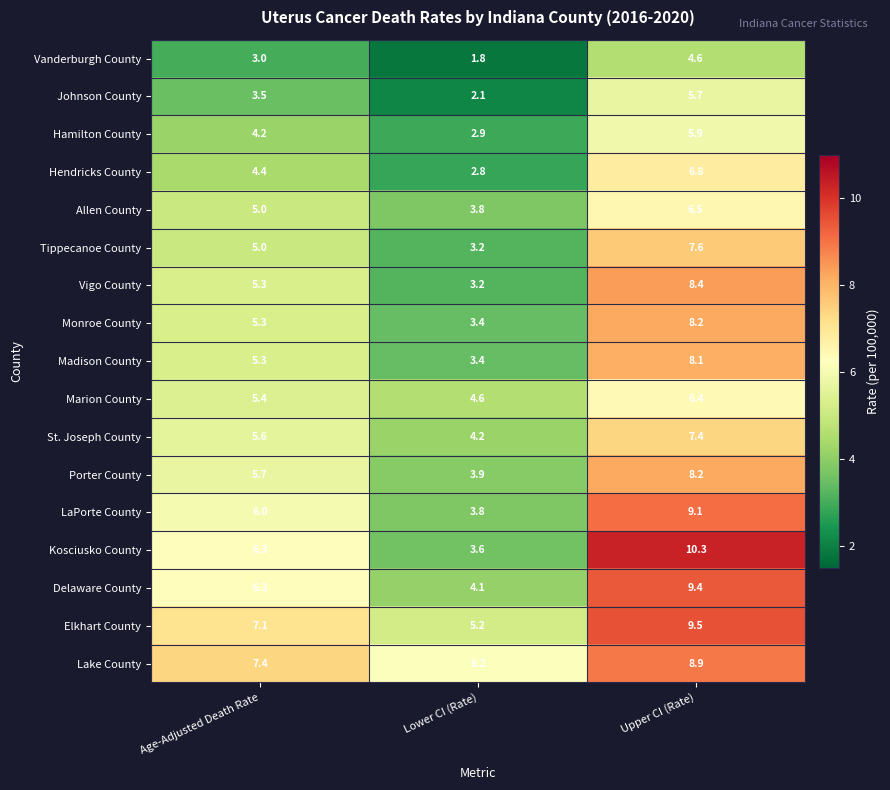

Which series changed the most between Lower CI (Rate) and Upper CI (Rate)?

Kosciusko County